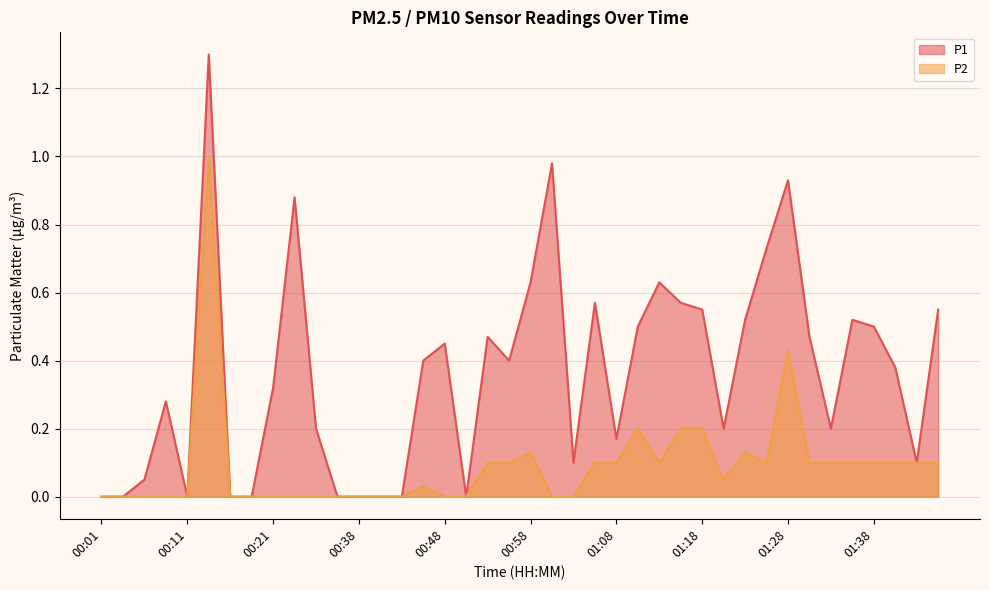

Which has a higher value, 00:16 or 01:33?

01:33